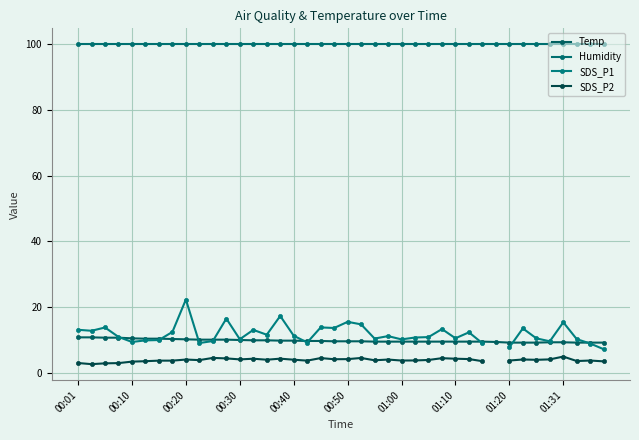

What is the sum of the Humidity values at 34 and 00:30?

199.8